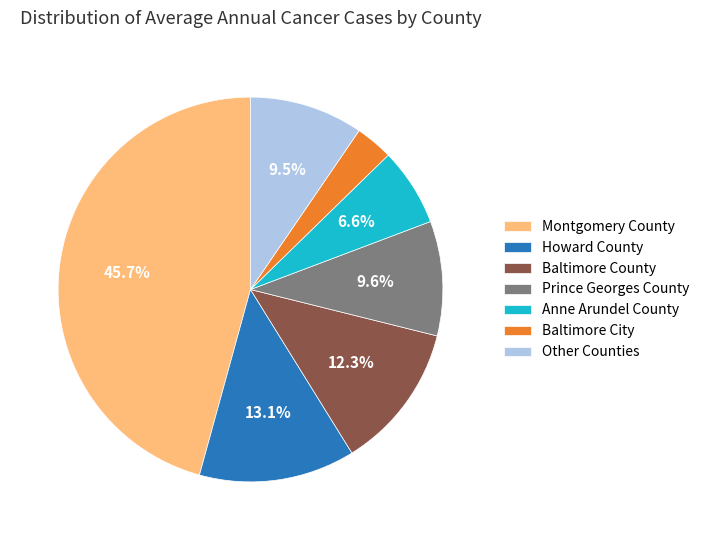

Which has a higher value, Howard County or Montgomery County?

Montgomery County